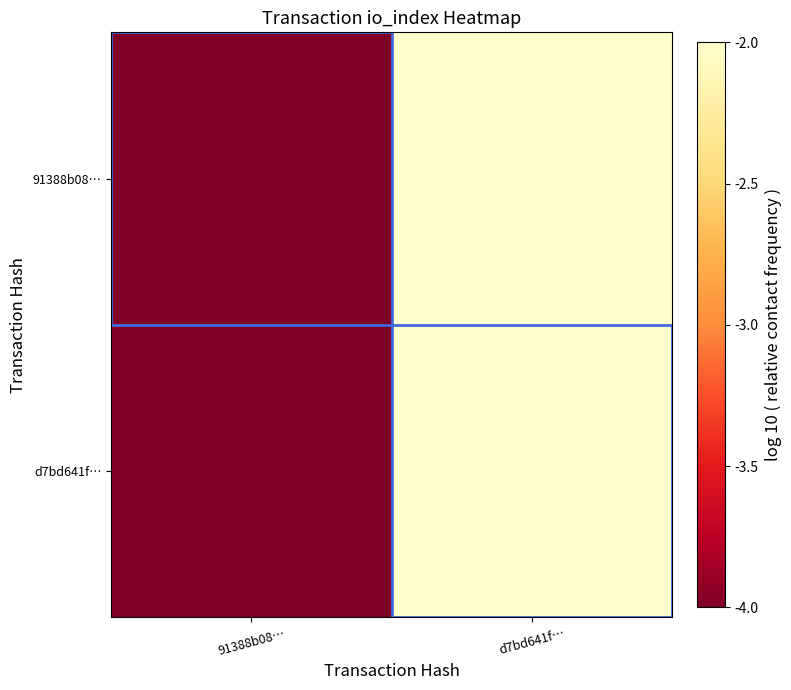

Reading left to right, what are all the values shown in this chart?

91388b08…: 91388b08…=-4	d7bd641f…=-2
d7bd641f…: 91388b08…=-4	d7bd641f…=-2